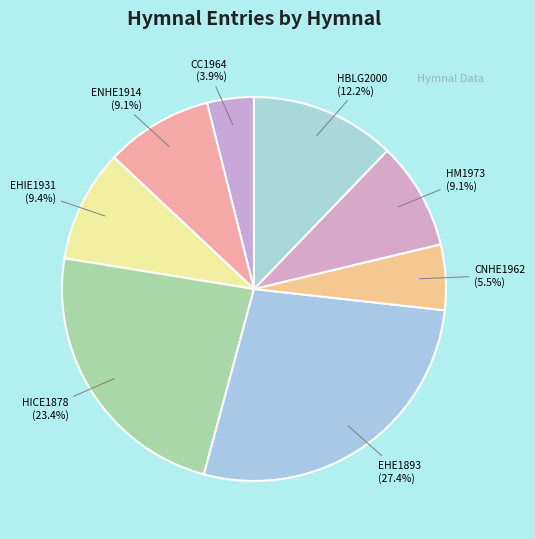

Is the sum of CC1964 and HICE1878 greater than half?

No